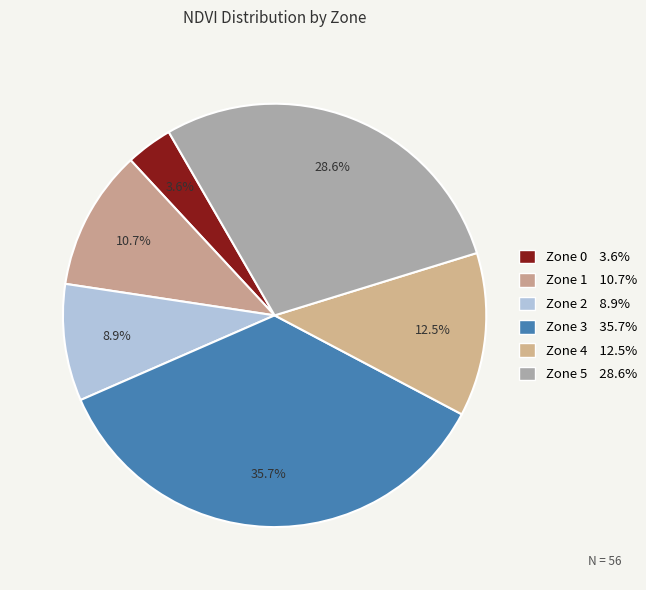

How many slices are in this pie chart?

6